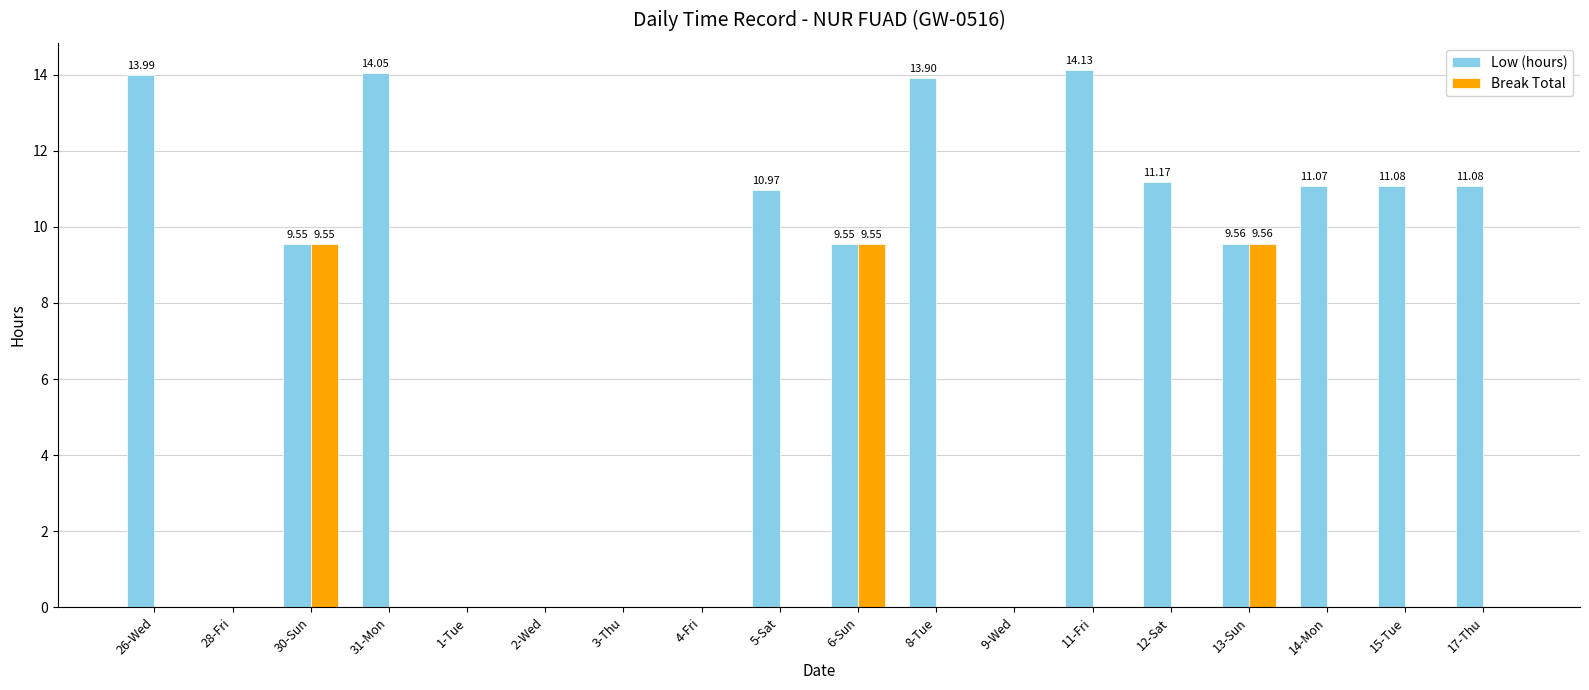

Are the bars horizontal?

No